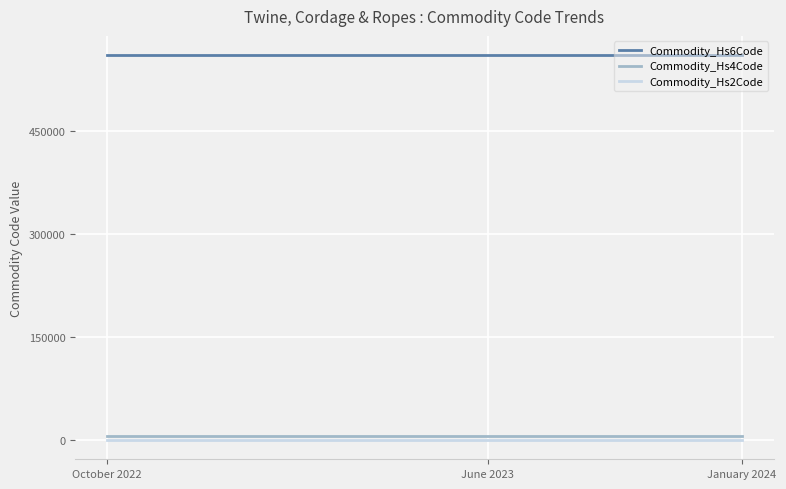

What is the spread (max minus min) of values at June 2023?

560694